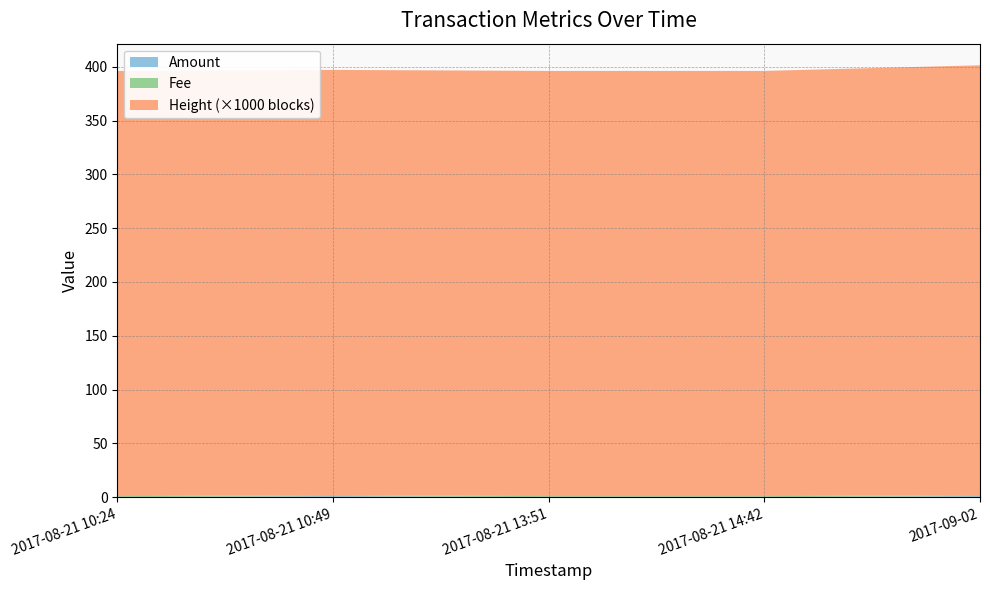

Reading left to right, transcribe all the data shown in this chart.

Amount: 2017-09-02=1	2017-08-21 14:42=0	2017-08-21 13:51=0	2017-08-21 10:49=1	2017-08-21 10:24=0
Fee: 2017-09-02=1	2017-08-21 14:42=1	2017-08-21 13:51=1	2017-08-21 10:49=1	2017-08-21 10:24=1
Height_scaled: 2017-09-02=399417	2017-08-21 14:42=395160	2017-08-21 13:51=395149	2017-08-21 10:49=395109	2017-08-21 10:24=395106